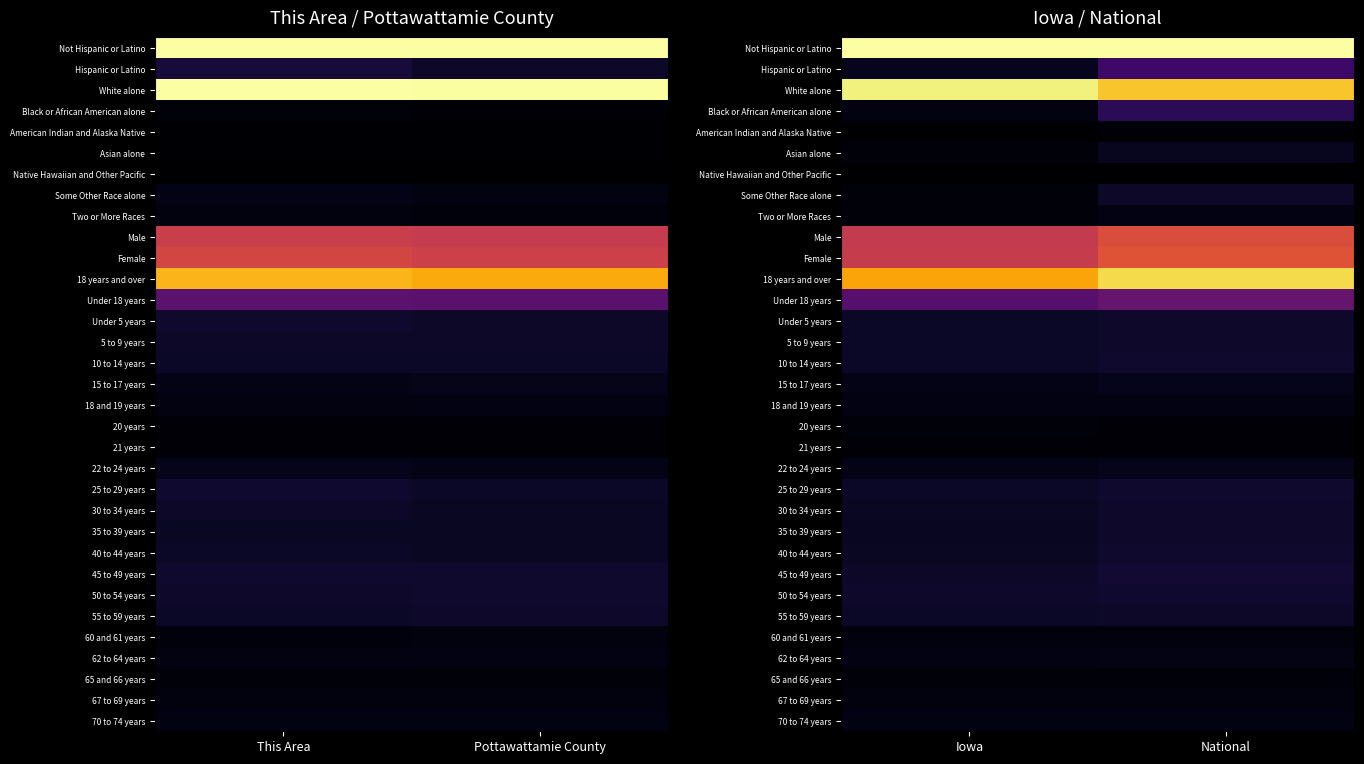

The American Indian and Alaska Native series shows 0.0 at Iowa. True or false?

False